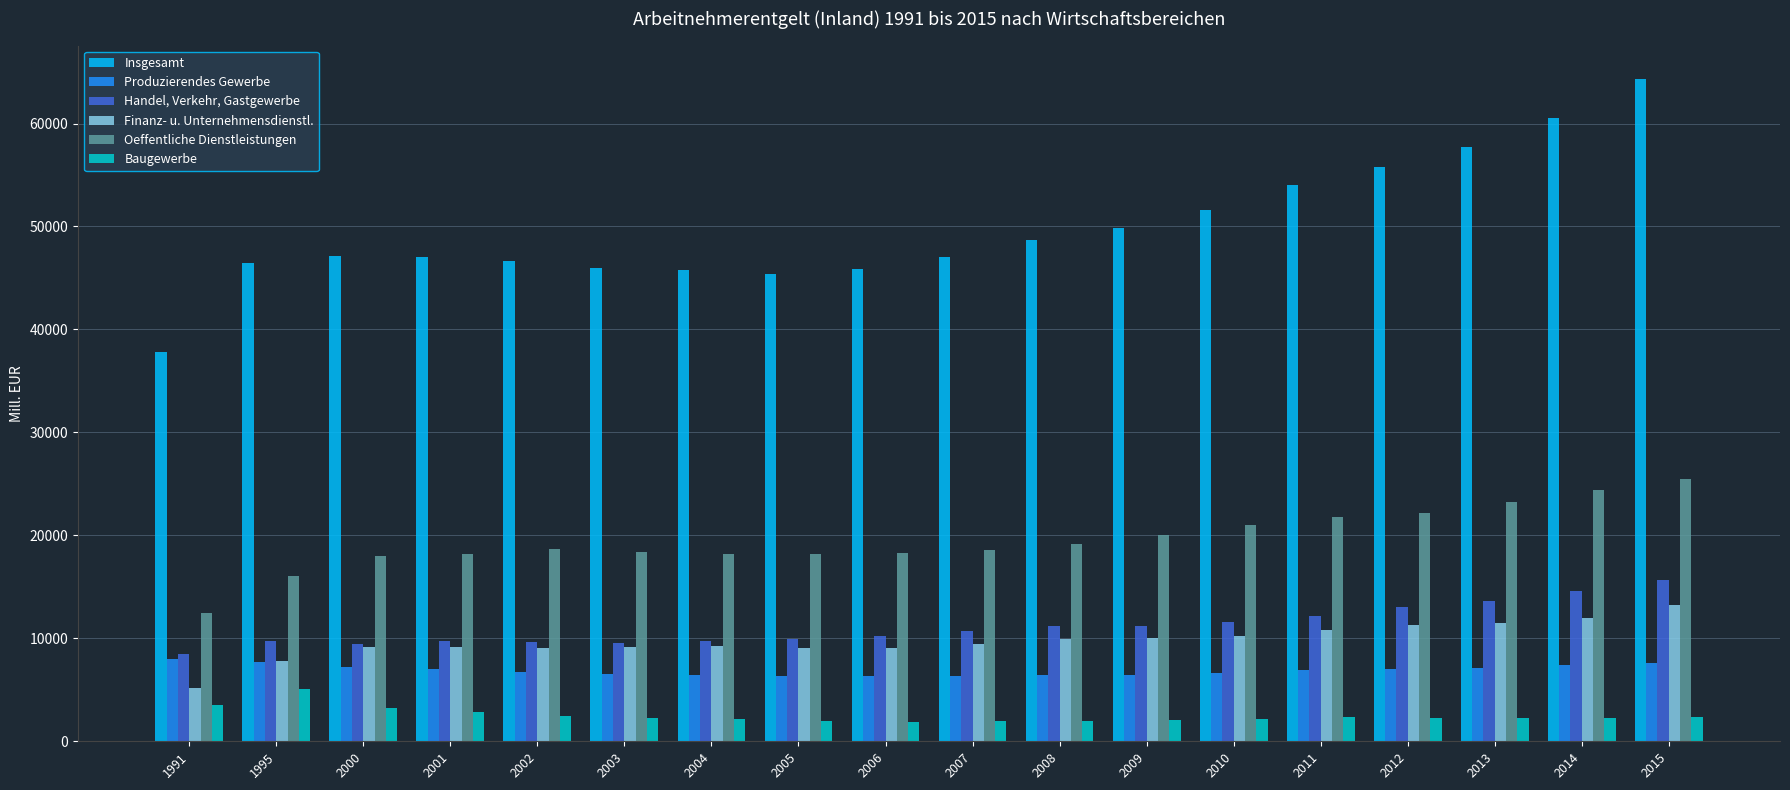

How many categories are shown in the chart?

18